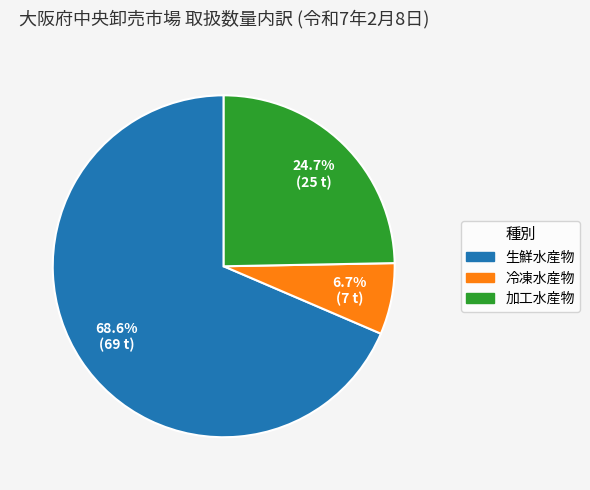

To the nearest percent, what percentage of the pie is 冷凍水産物?

7%